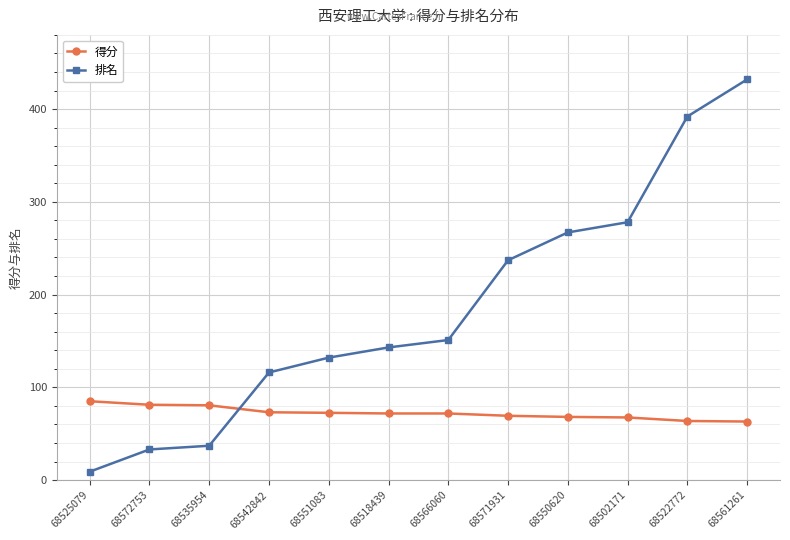

At which label is 排名 closest to 220?

68571931